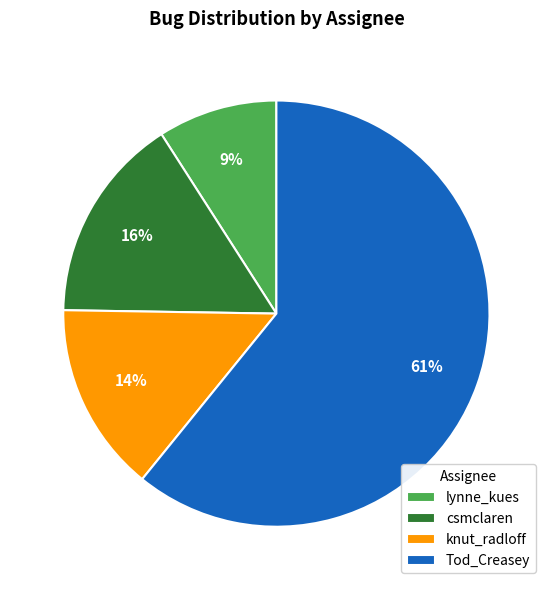

Is the sum of csmclaren and knut_radloff greater than half?

No